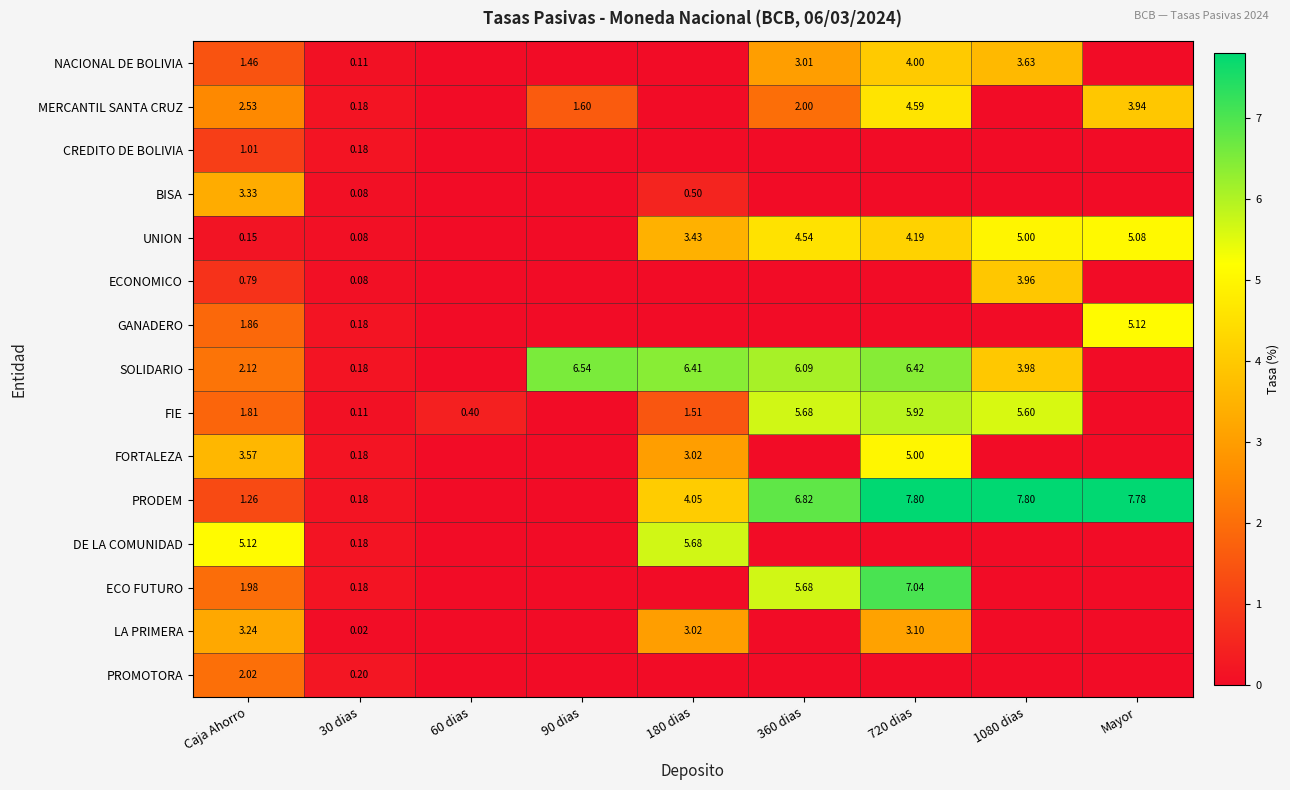

What is the average value of the CREDITO DE BOLIVIA series?

0.1